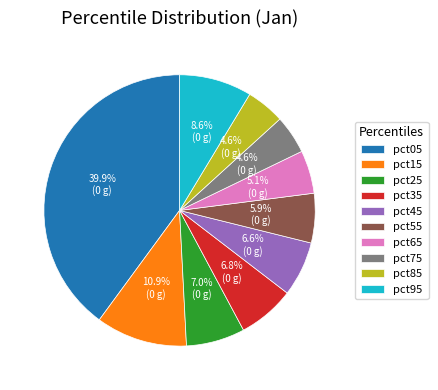

Does pct05 account for over 50% of the chart?

No